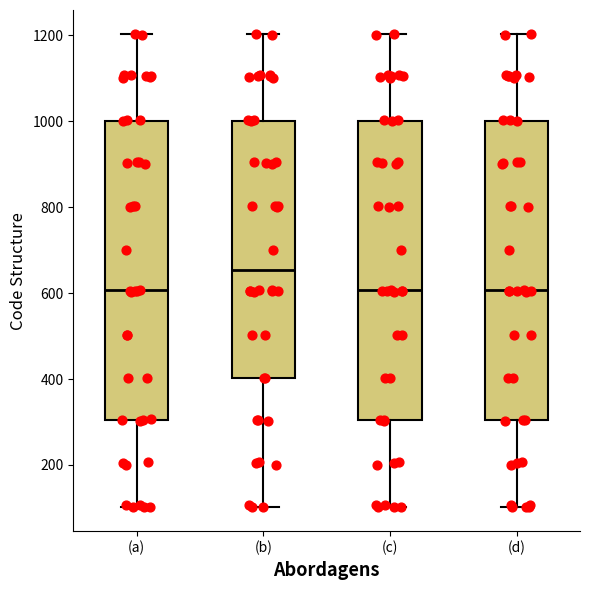

Reading left to right, read every box against the y-axis: the position of its median line, the range the box covers, and the ends of its whiskers. The values are not printed on the chart, so give them approximately, as read against the axis.

(a): median 600, box 300 to 1000, whiskers 100 to 1200
(b): median 660, box 400 to 1000, whiskers 100 to 1200
(c): median 600, box 300 to 1000, whiskers 100 to 1200
(d): median 600, box 300 to 1000, whiskers 100 to 1200